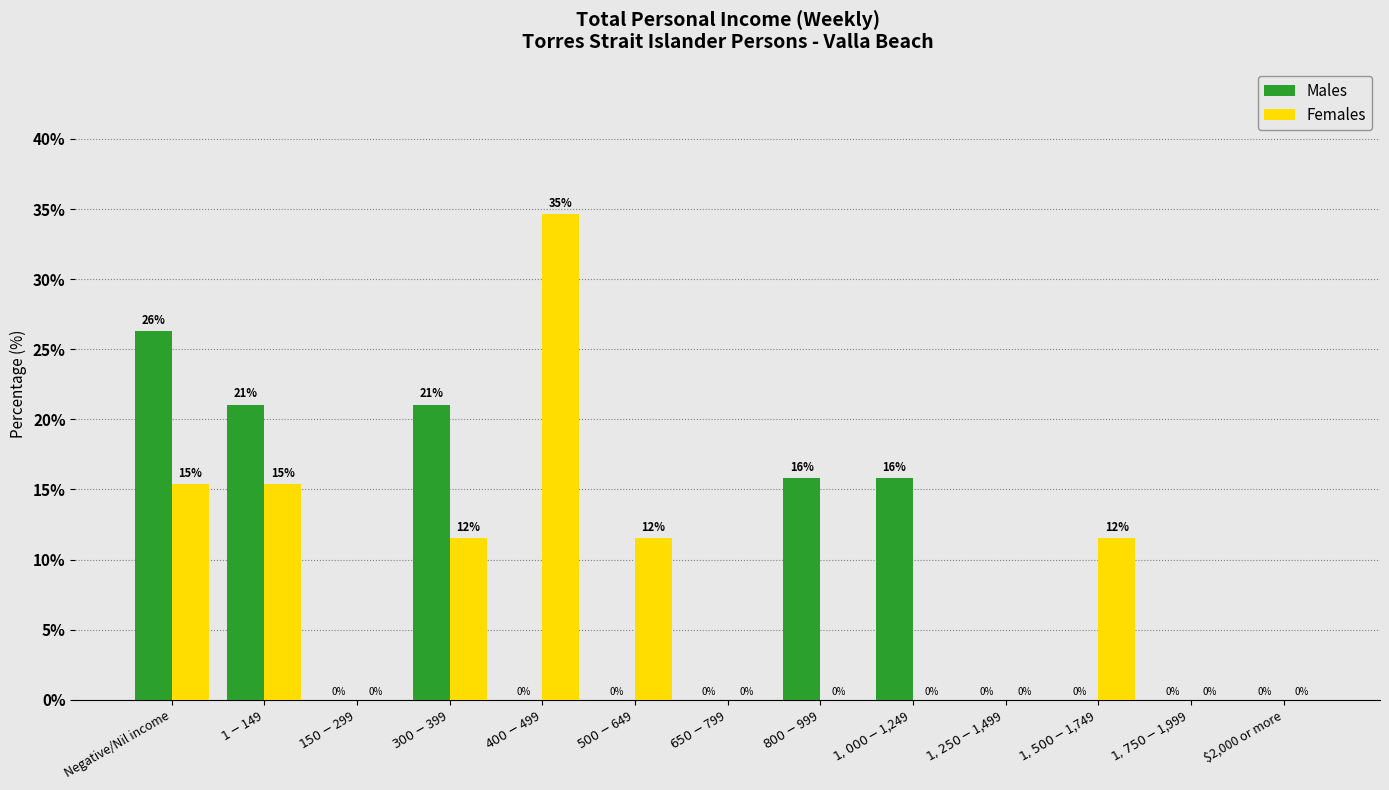

Which category has the highest value in the Males series?

Negative/Nil income